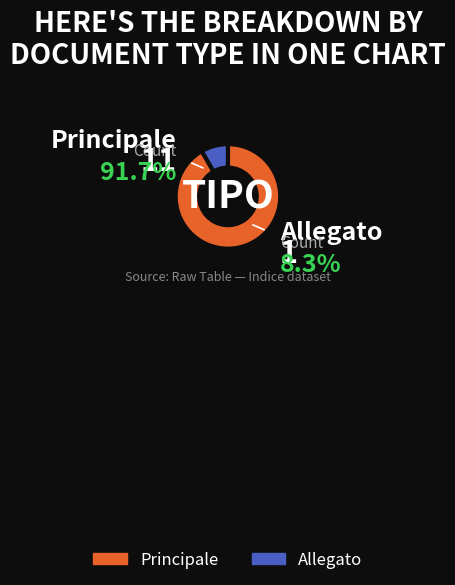

The Allegato slice represents 14% of the pie. True or false?

False